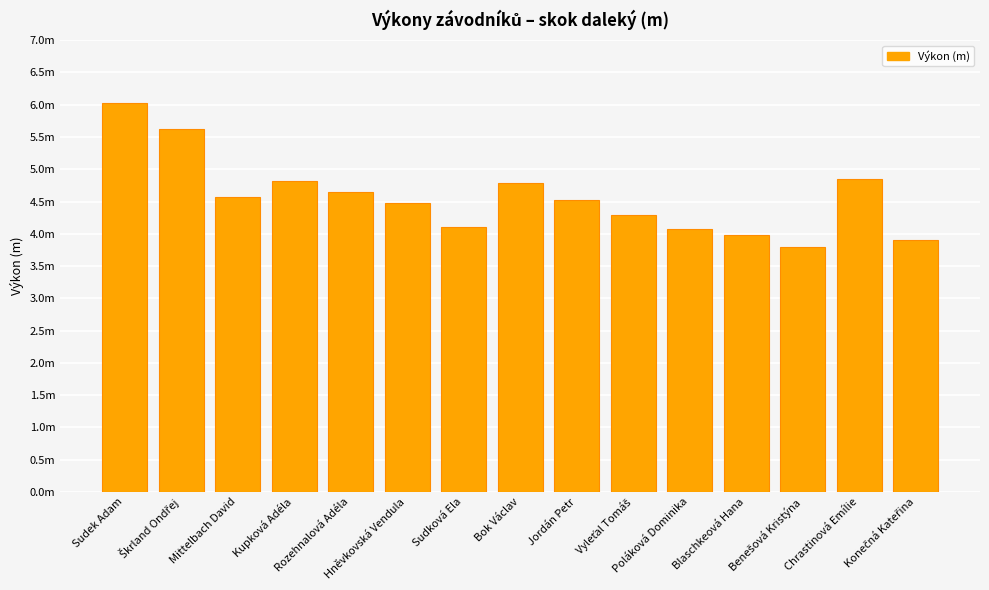

Count the number of data series in this chart.

1